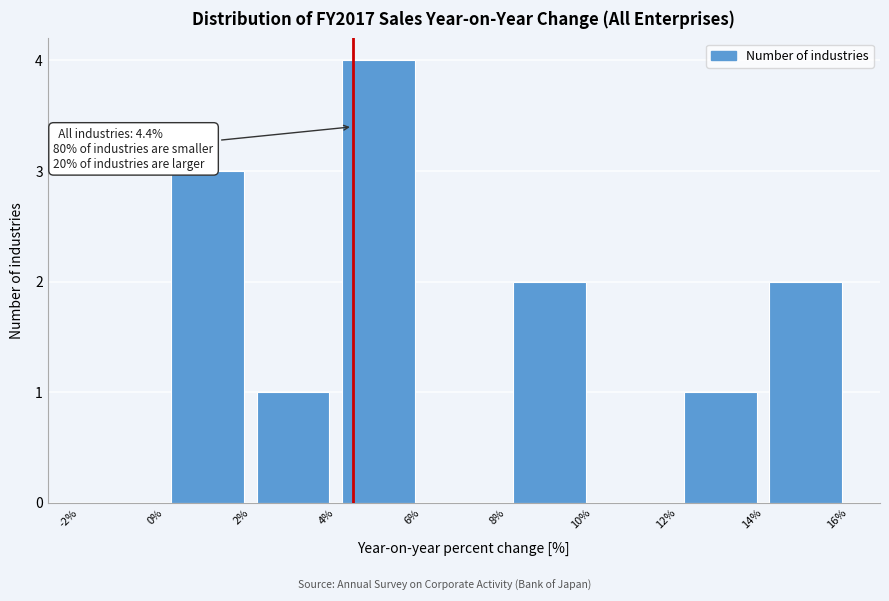

Over which range of the x-axis is the bar tallest?

4% to 6%